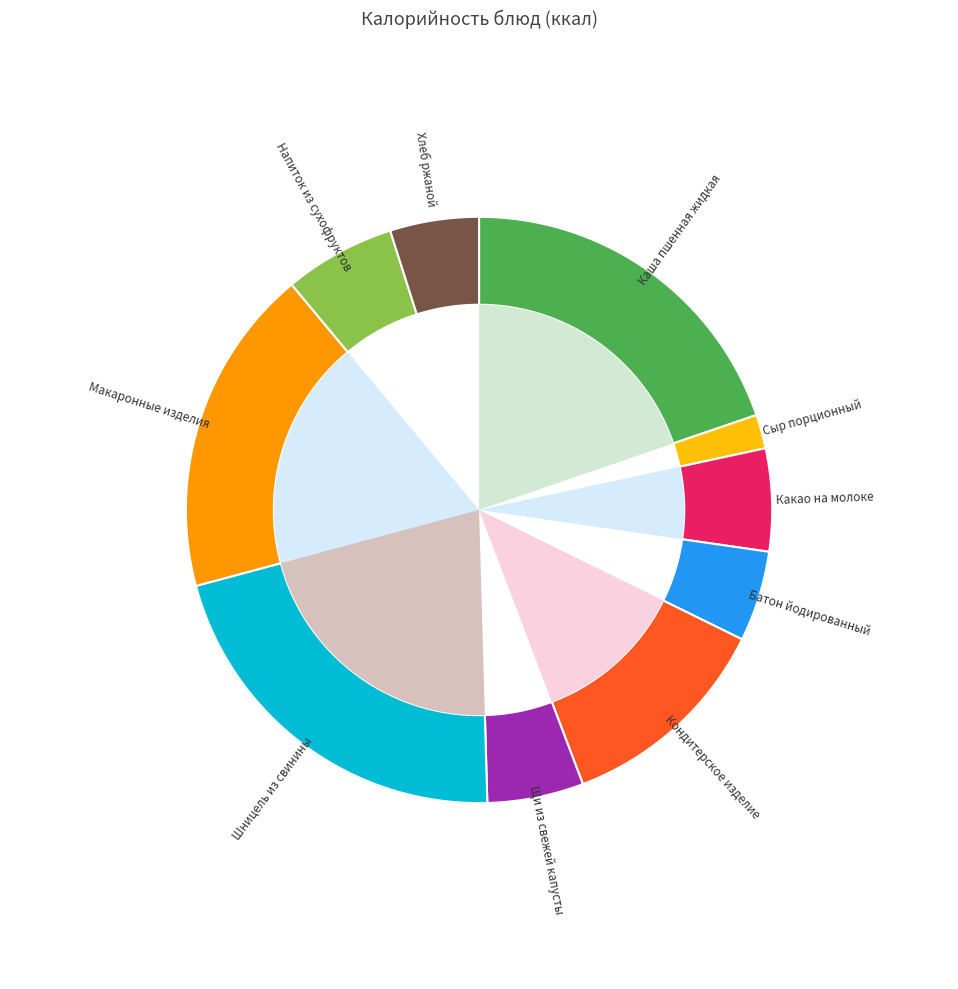

Combined, what portion of the pie is Шницель из свинины and Какао на молоке?

26.9%